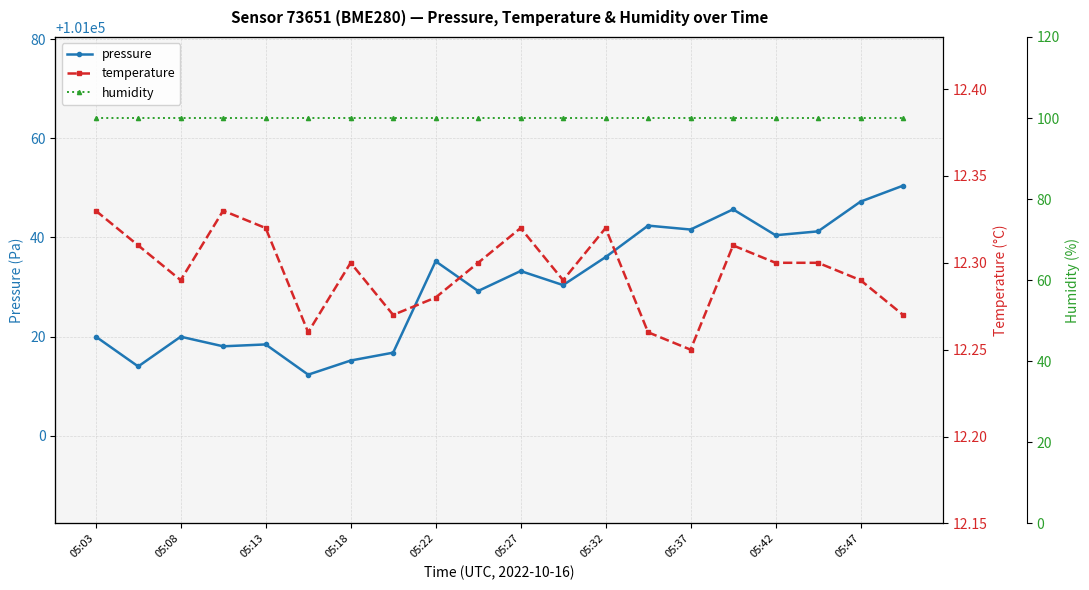

What is the sum of all temperature values?

245.9